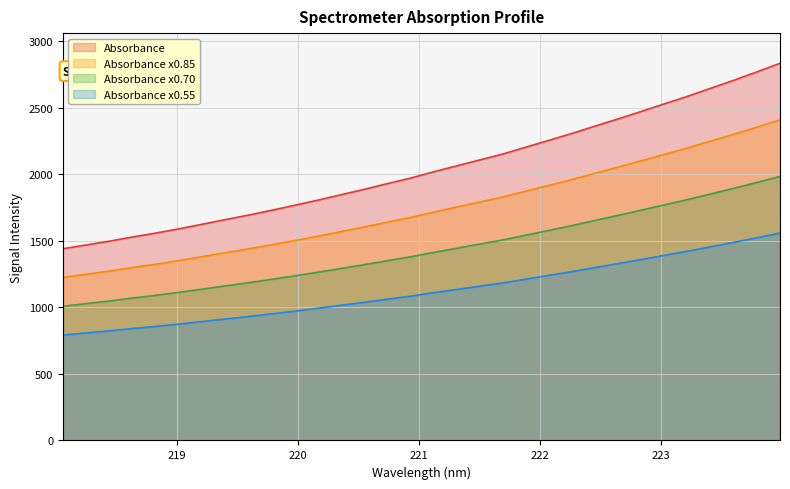

Reading left to right, extract all data points from this chart.

218.0596=1440.8	218.2508=1469.2	218.442=1497.5	218.6332=1529.1	218.8244=1558.4	219.0156=1590.3	219.2067=1624.4	219.3979=1659.4	219.589=1693.5	219.7801=1729.6	219.9712=1767.1	220.1623=1805.9	220.3533=1846.4	220.5444=1887.0	220.7354=1929.8	220.9264=1971.2	221.1174=2018.4	221.3083=2063.4	221.4993=2108.1	221.6902=2152.5	221.8812=2204.3	222.0721=2255.7	222.263=2307.7	222.4538=2363.1	222.6447=2417.3	222.8355=2473.2	223.0264=2530.4	223.2172=2586.8	223.408=2647.2	223.5987=2707.5	223.7895=2770.3	223.9802=2835.2